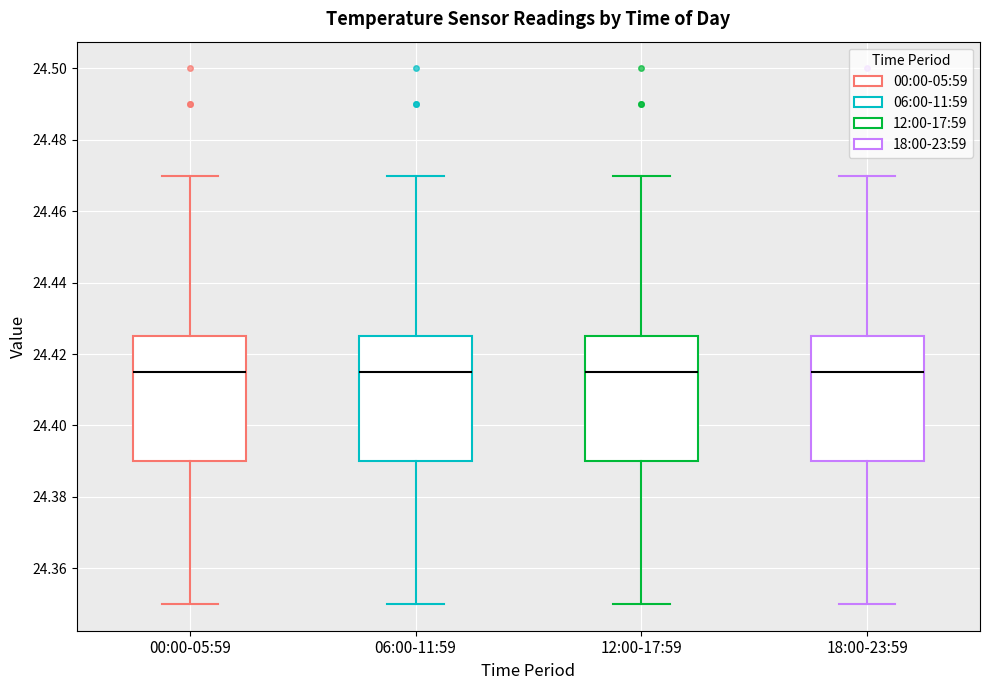

Where does the lower whisker of the box for 06:00-11:59 end on the y-axis? The values are not printed on the chart, so give them approximately, as read against the axis.

24.350